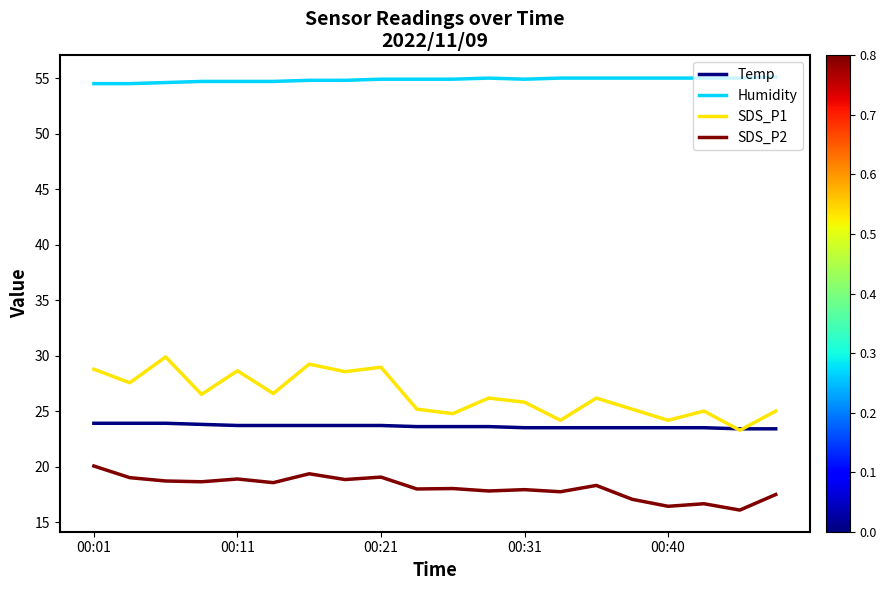

Rank the series by their maximum value, from lowest to highest.

SDS_P2, Temp, SDS_P1, Humidity